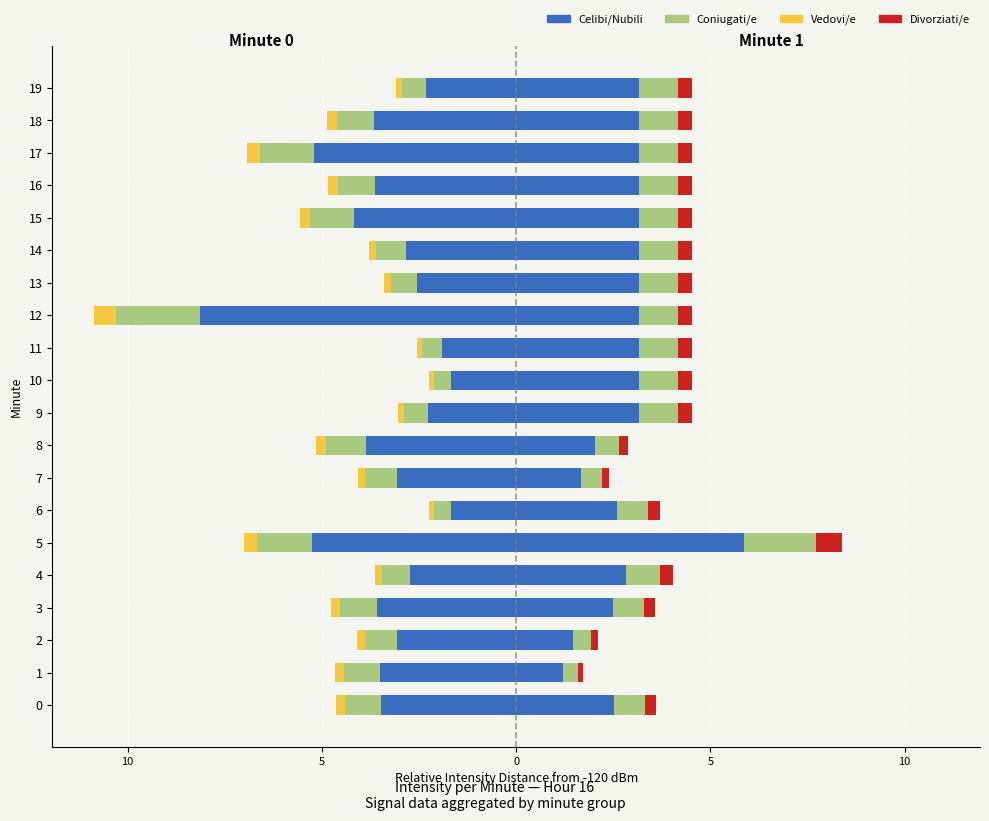

Between 4 and 9, which series saw the biggest shift?

Min 0 / Celibi